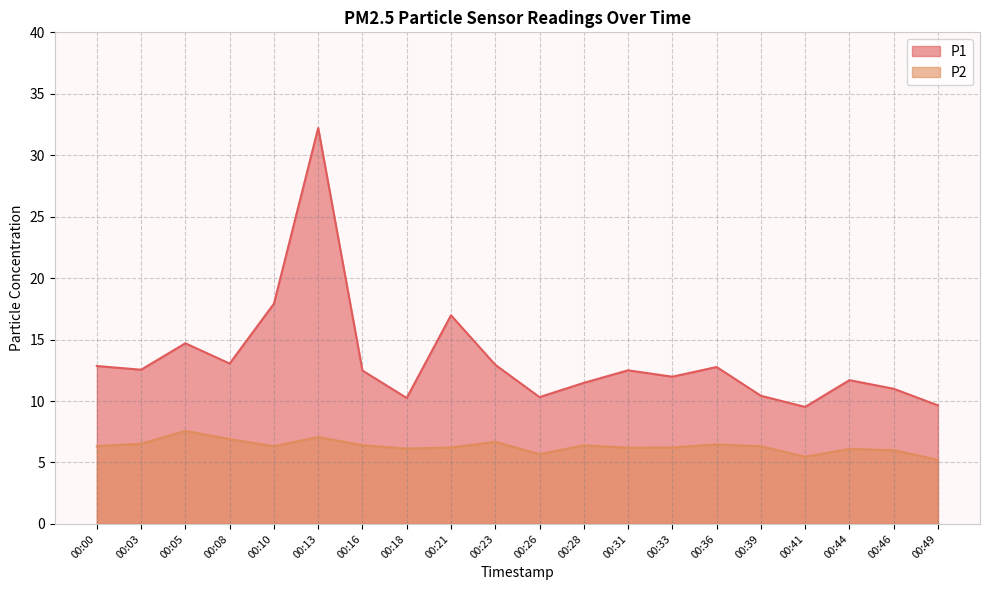

The P2 series shows 2.3 at 00:39. True or false?

False